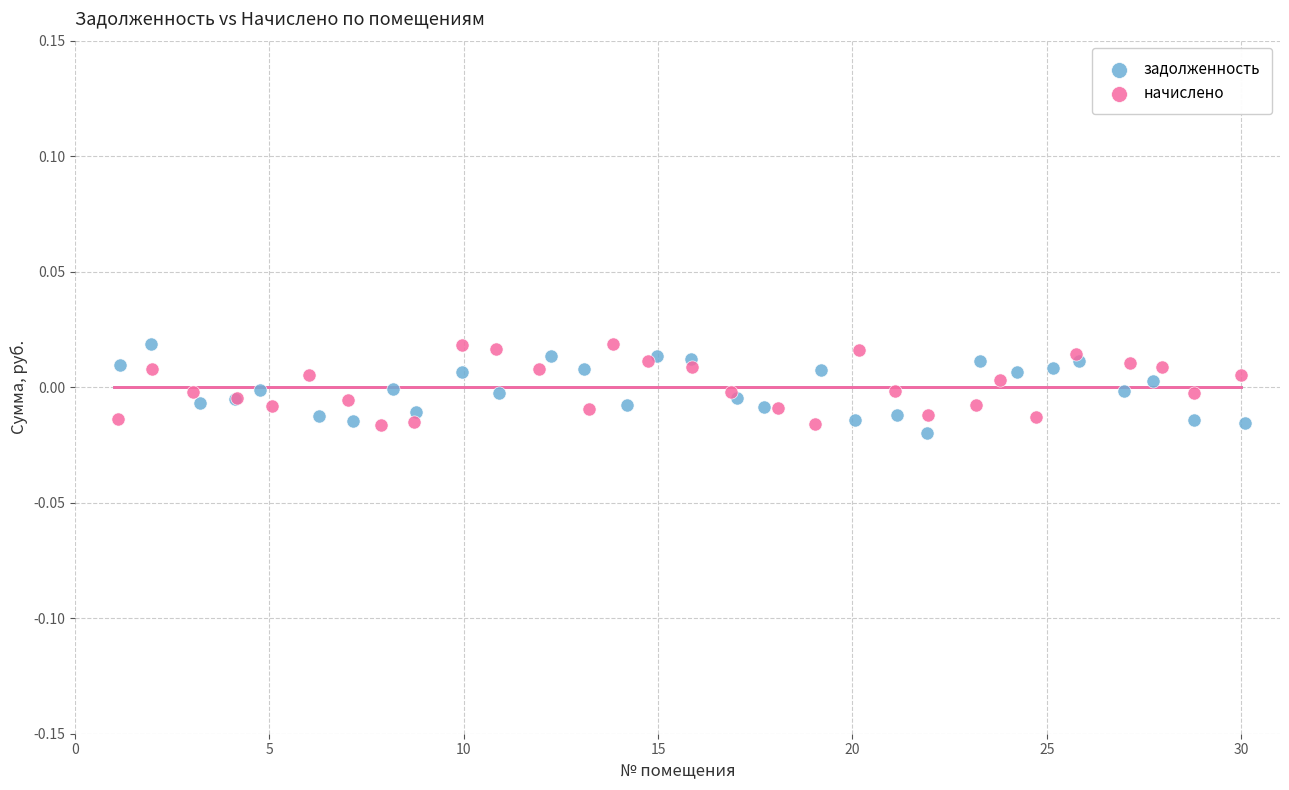

Which series contains the lowest Y value?

задолженность